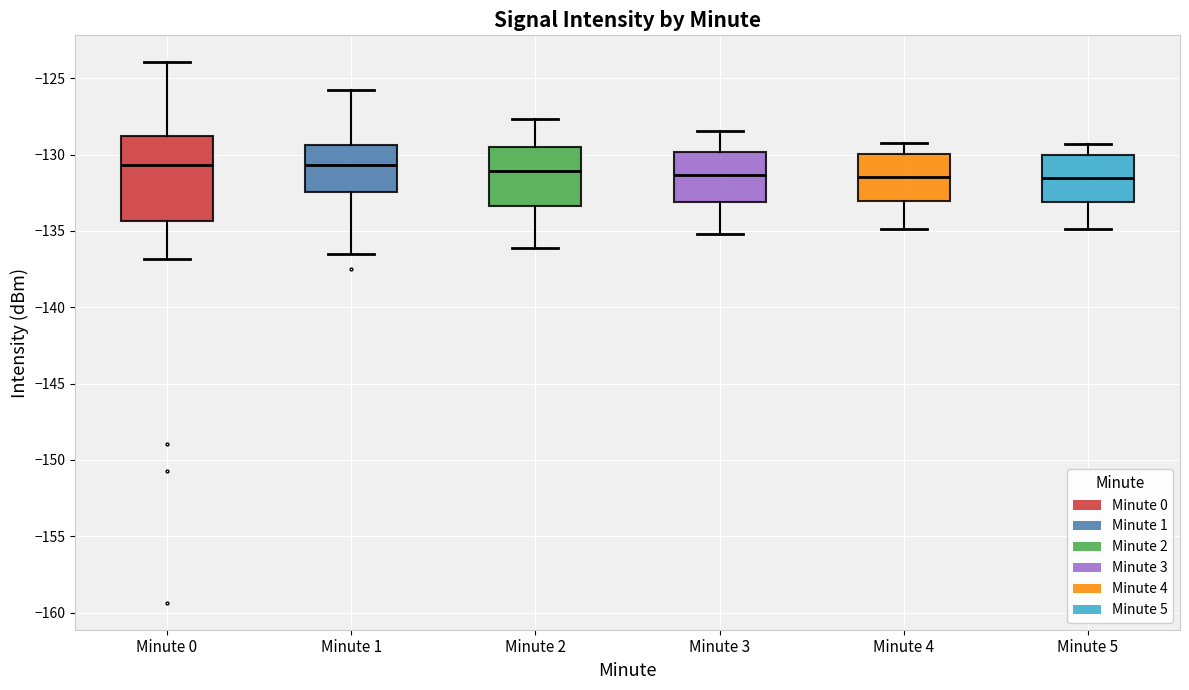

Reading left to right, transcribe this box plot: for each box, give where its median line is, the range the box spans, and where its two whiskers end, as read against the y-axis. The values are not printed on the chart, so give them approximately, as read against the axis.

Minute 0: median -130.5, box -134.5 to -129.0, whiskers -137.0 to -124.0
Minute 1: median -130.5, box -132.5 to -129.5, whiskers -136.5 to -125.5
Minute 2: median -131.0, box -133.5 to -129.5, whiskers -136.0 to -127.5
Minute 3: median -131.5, box -133.0 to -130.0, whiskers -135.0 to -128.5
Minute 4: median -131.5, box -133.0 to -130.0, whiskers -135.0 to -129.0
Minute 5: median -131.5, box -133.0 to -130.0, whiskers -135.0 to -129.5